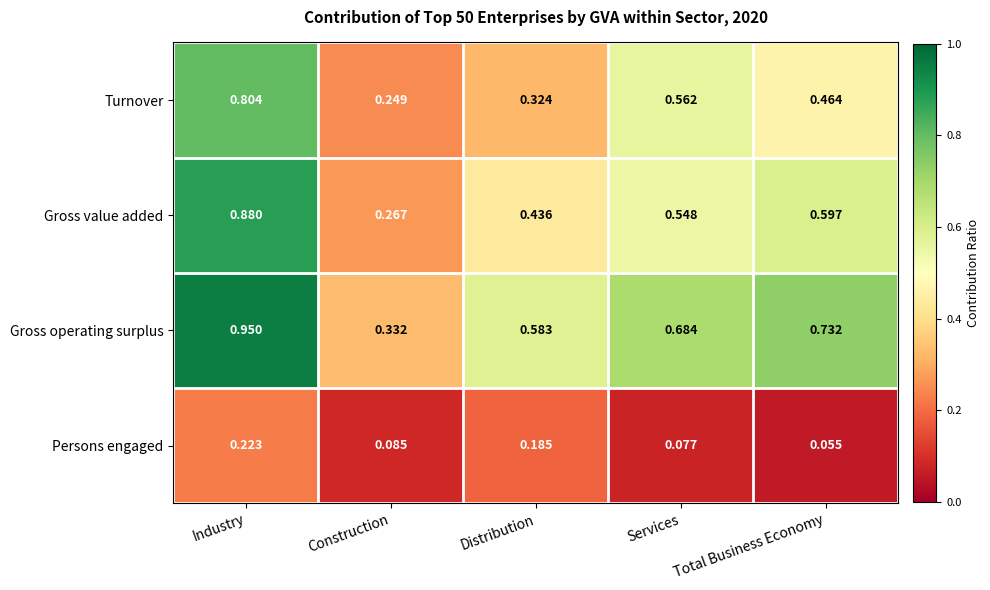

Rank the series by their maximum value, from lowest to highest.

Persons engaged, Turnover, Gross value added, Gross operating surplus